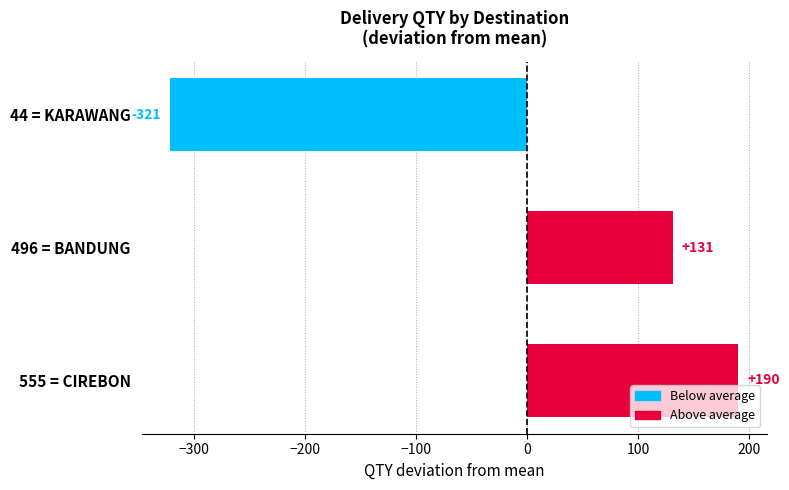

Reading bottom to top, list all the values displayed in this chart.

555 = CIREBON=190	496 = BANDUNG=131	44 = KARAWANG=-321